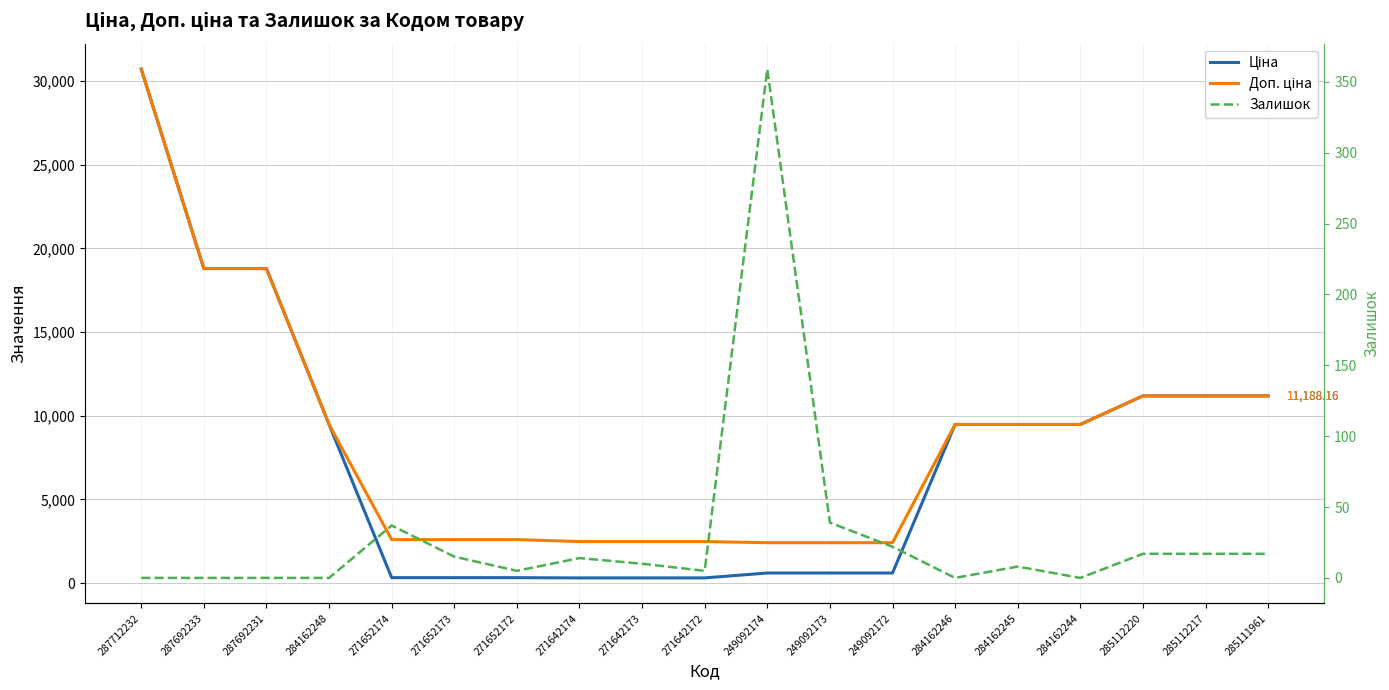

How many values in the Залишок series are below 10?

9